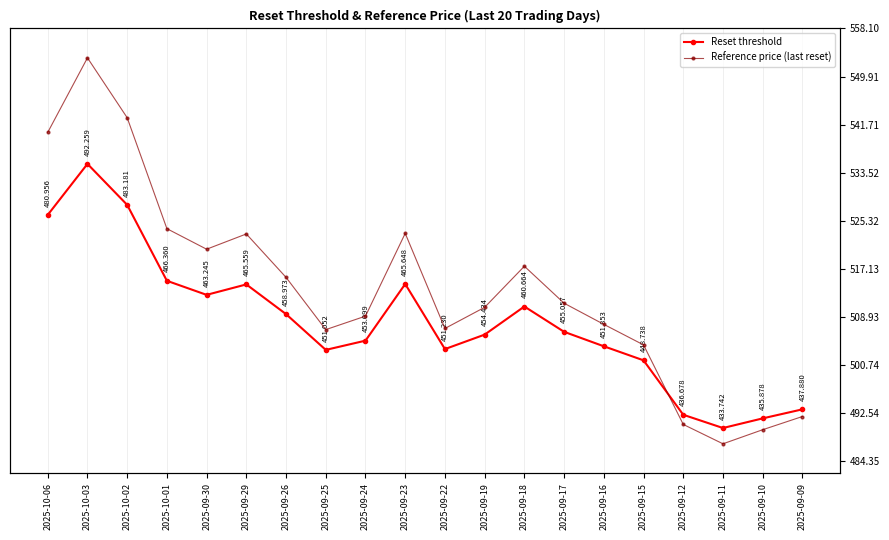

Is the value of Reference price (last reset) at 2025-10-02 greater than the value of Reset threshold at 2025-09-26?

Yes